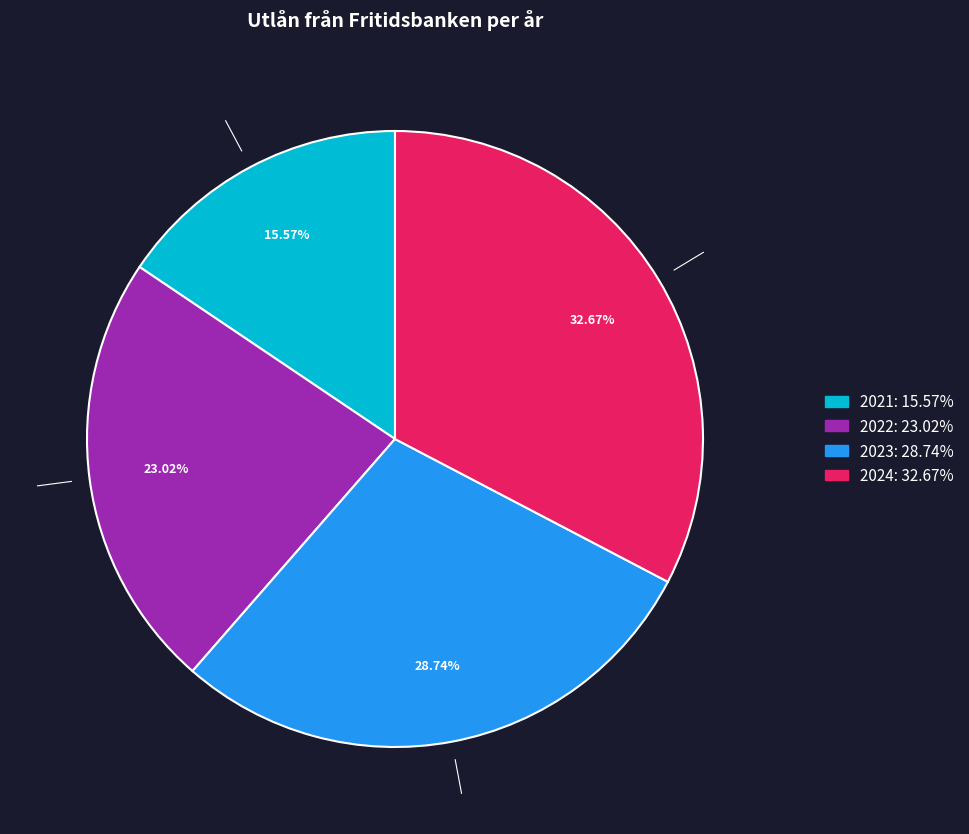

Rank the categories by value from lowest to highest.

2021, 2022, 2023, 2024